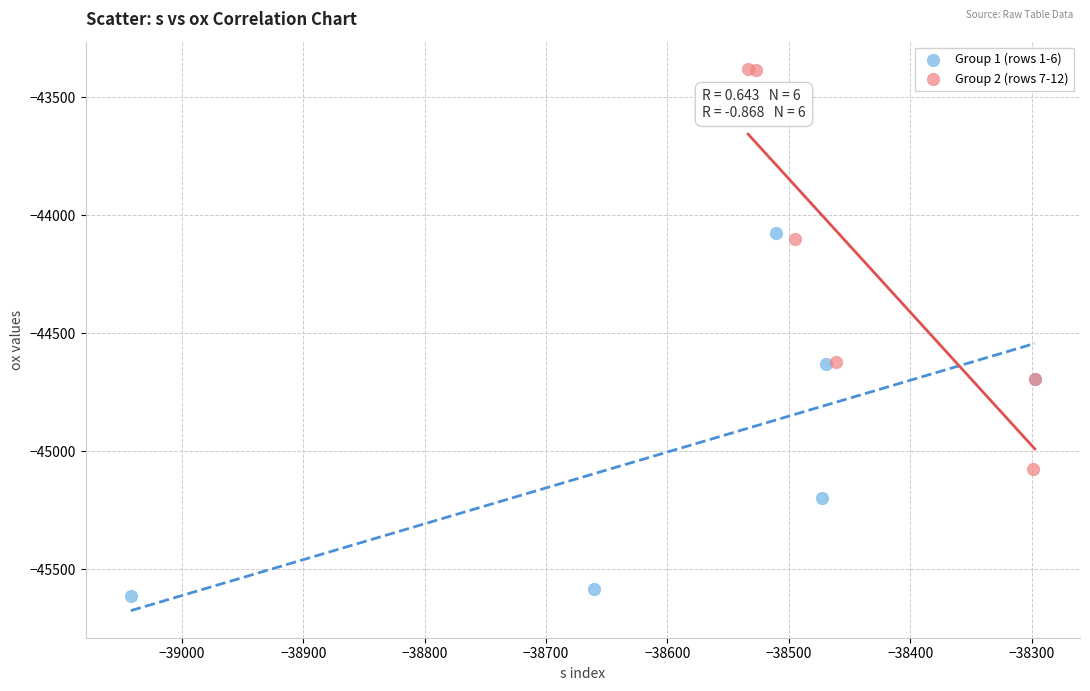

What are all the series names shown in the legend?

Group 1 (rows 1-6), Group 2 (rows 7-12)